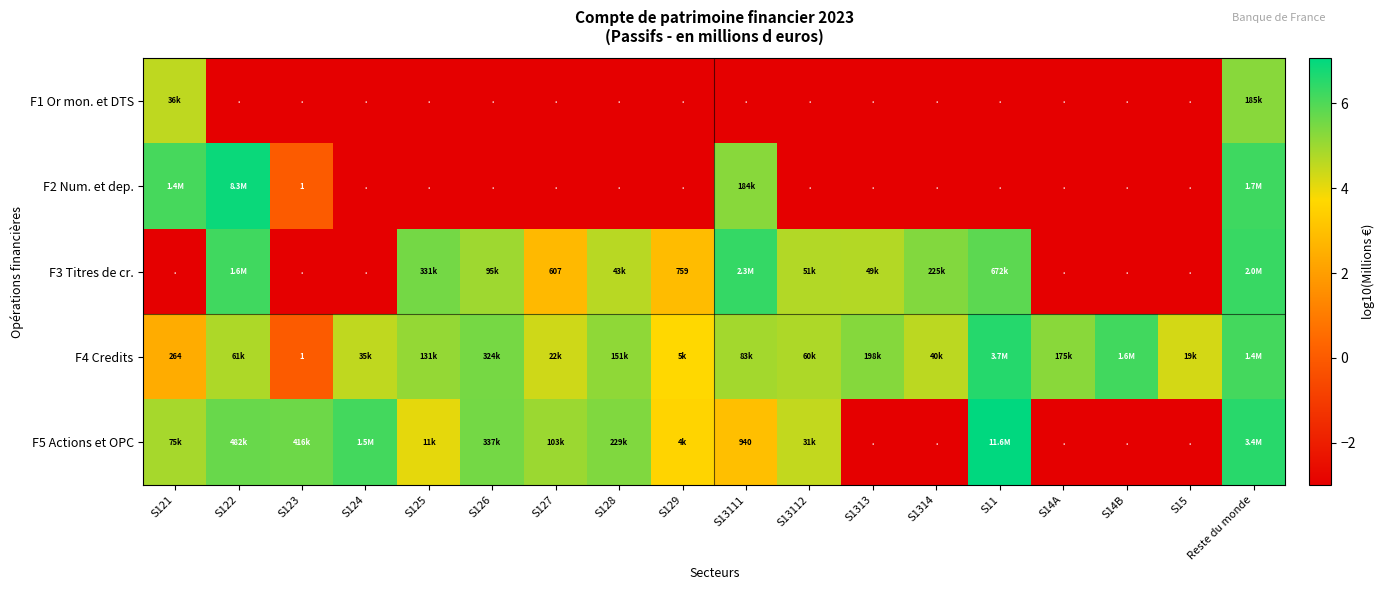

Read the F2 Num. et dep. value at S1314.

-3.0